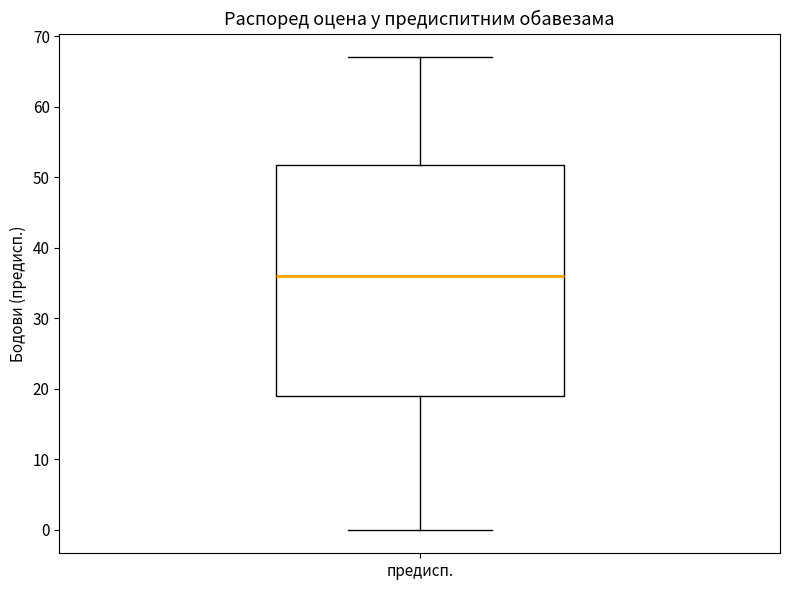

Transcribe this box plot: give where the median line is, the range the box spans, and where the two whiskers end, as read against the y-axis. The values are not printed on the chart, so give them approximately, as read against the axis.

median 36, box 19 to 52, whiskers 0 to 67